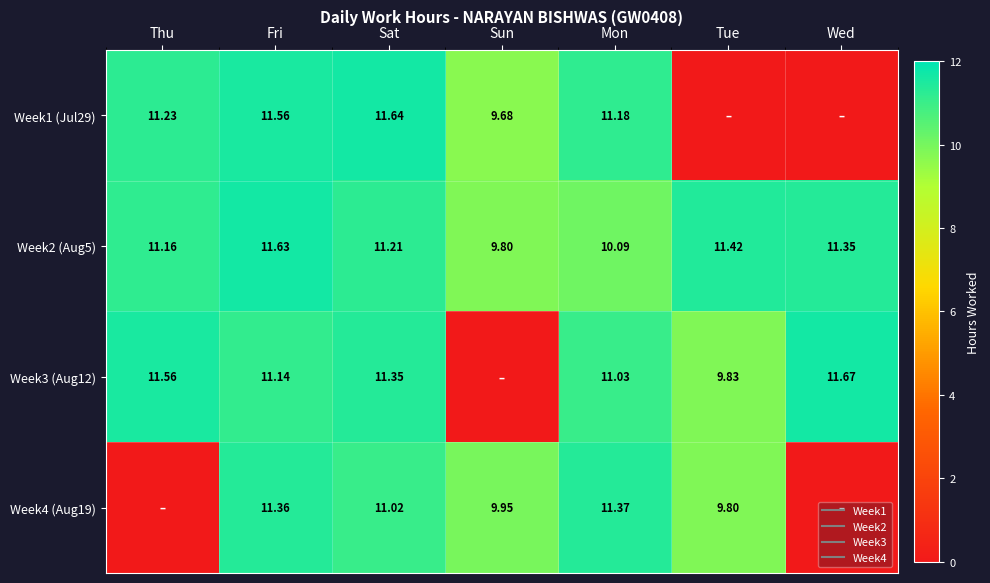

Which category has the highest value in the Week3 (Aug12) series?

Wed